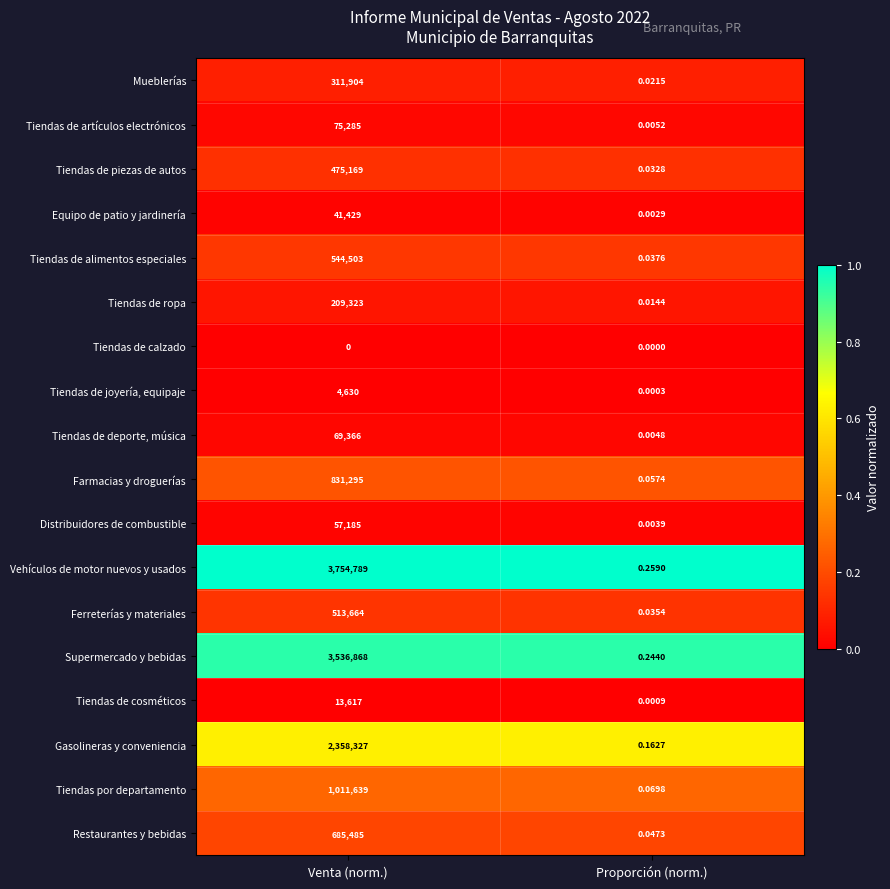

Is the value of Tiendas de alimentos especiales at Proporción (norm.) greater than the value of Tiendas por departamento at Venta (norm.)?

No